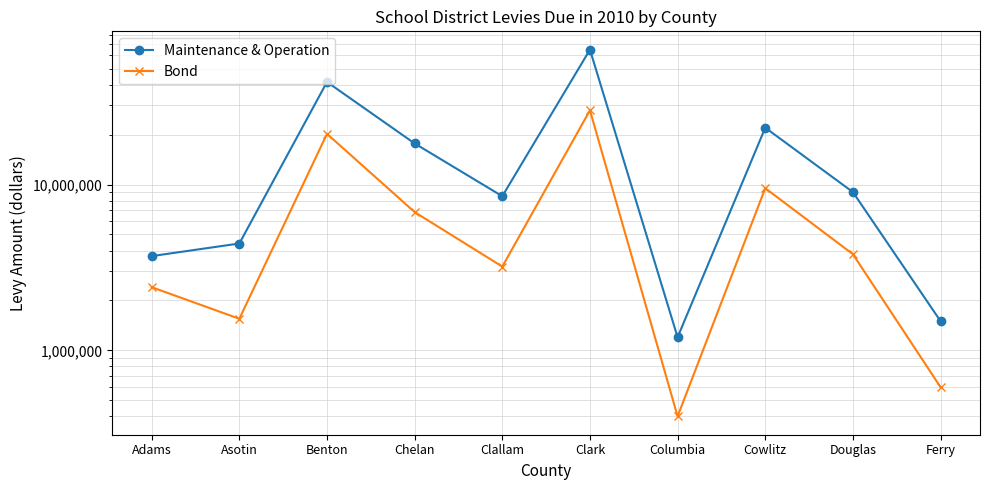

What value does the Bond series have at Clark, to the nearest 100?

28000000